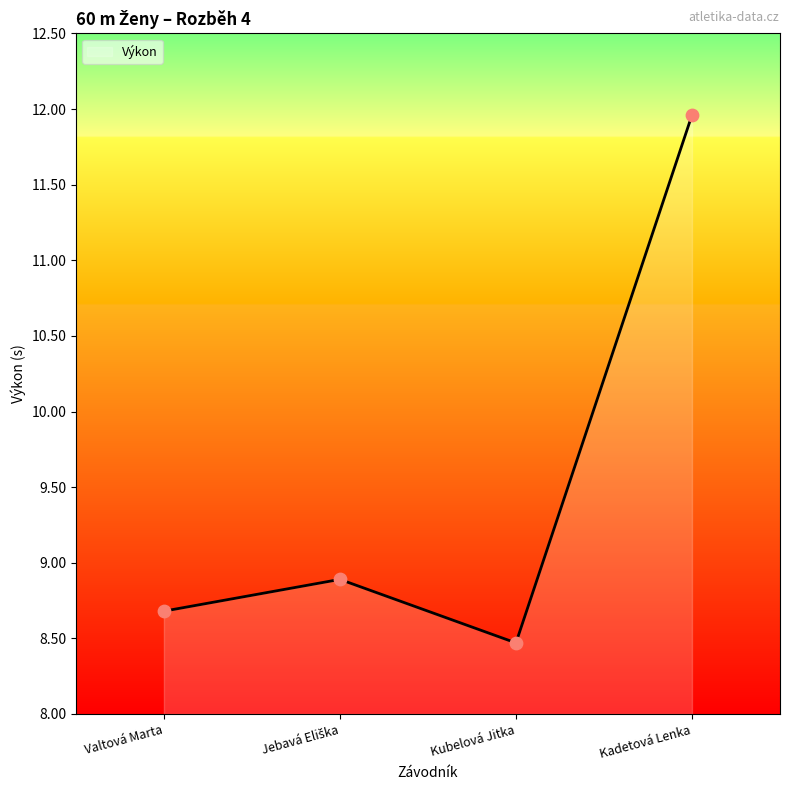

Approximately how many times larger is the value at Kadetová Lenka compared to Valtová Marta?

1.4